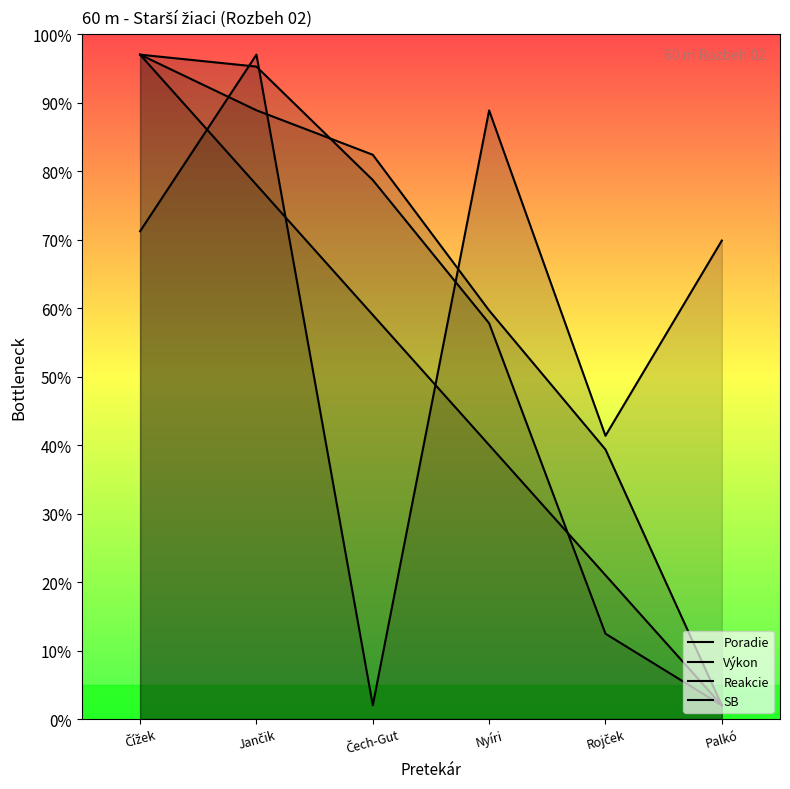

At which category is the sum across all series the highest?

Čížek